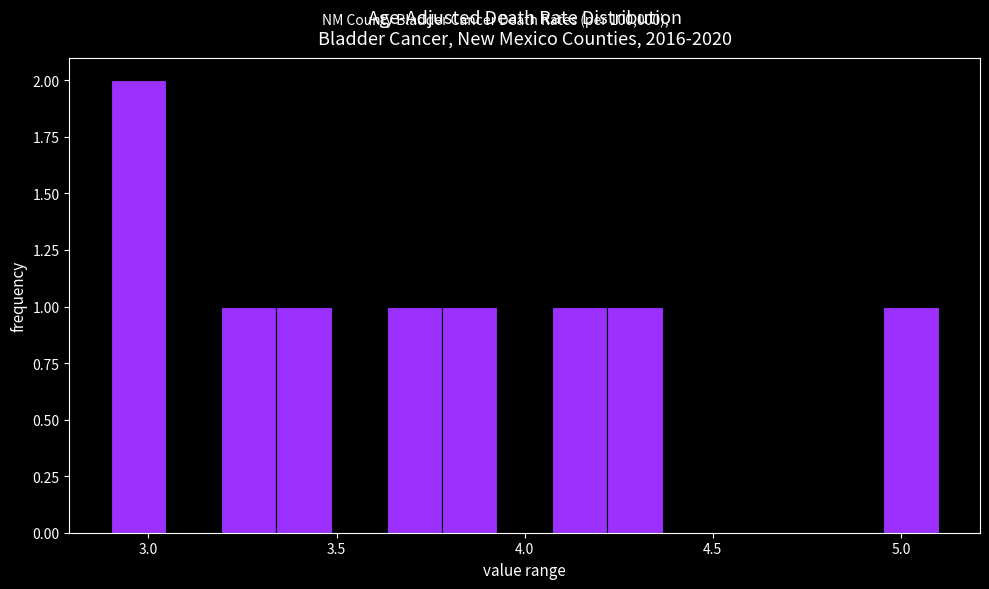

Around what value on the x-axis is the tallest bar? Give the approximate position of its centre, as read against the axis.

2.95